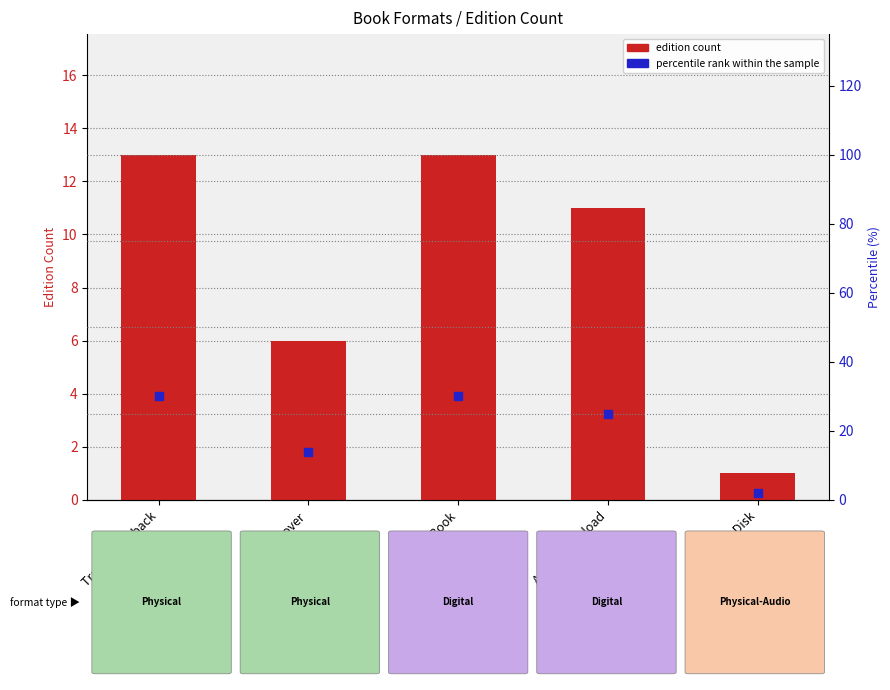

Is the value of percentile rank within the sample at eBook greater than the value of edition count at Hardcover?

Yes